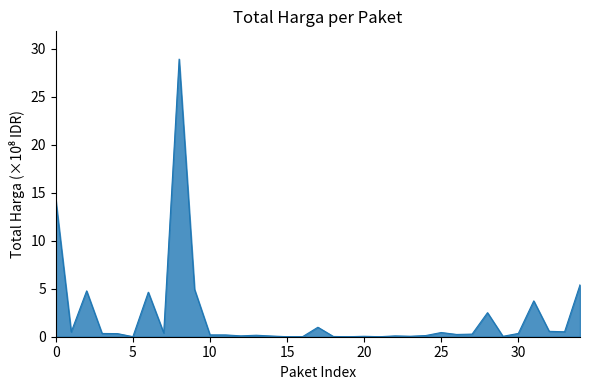

What is the greatest value displayed?

28.9